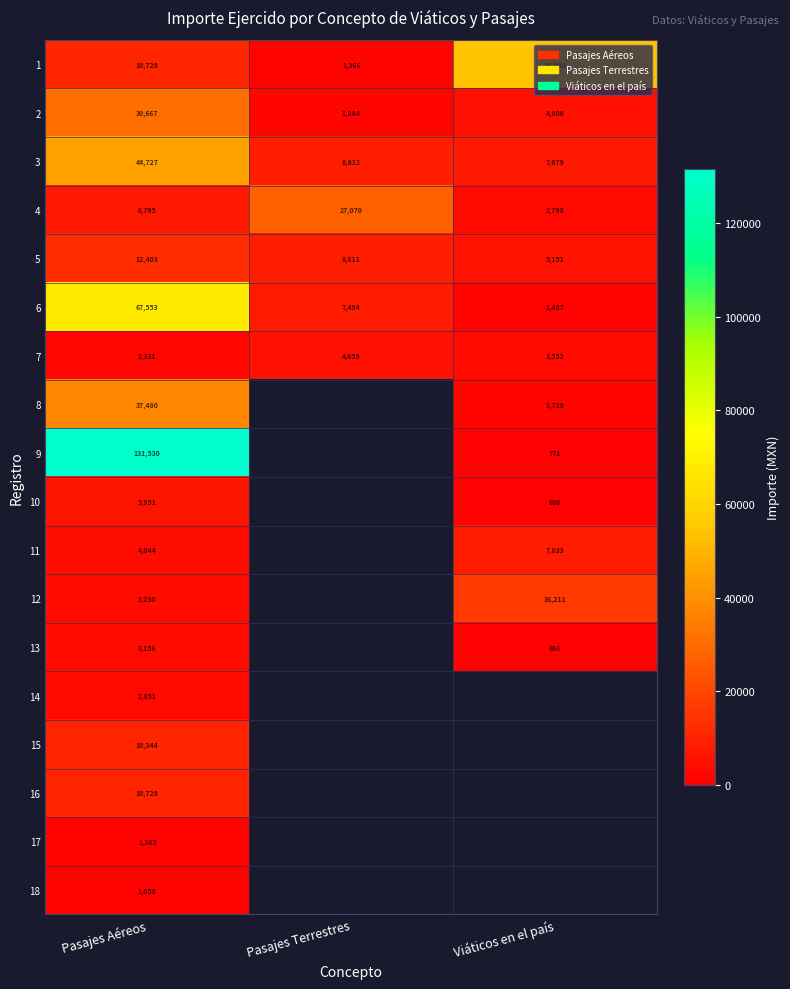

Which has a higher value, Pasajes Terrestres or Pasajes Aéreos?

Pasajes Aéreos